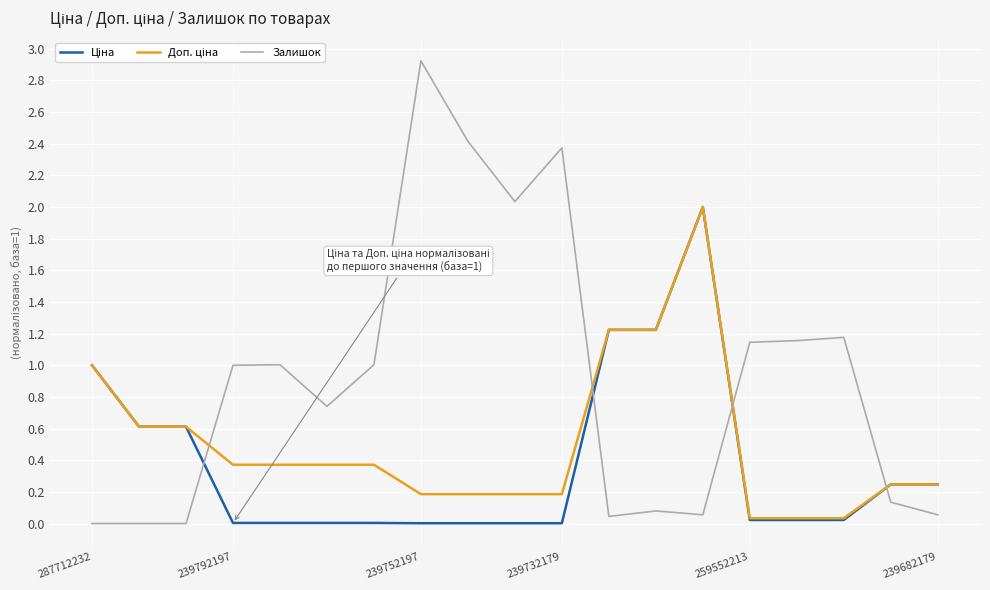

What is the maximum value for Залишок?

2.9